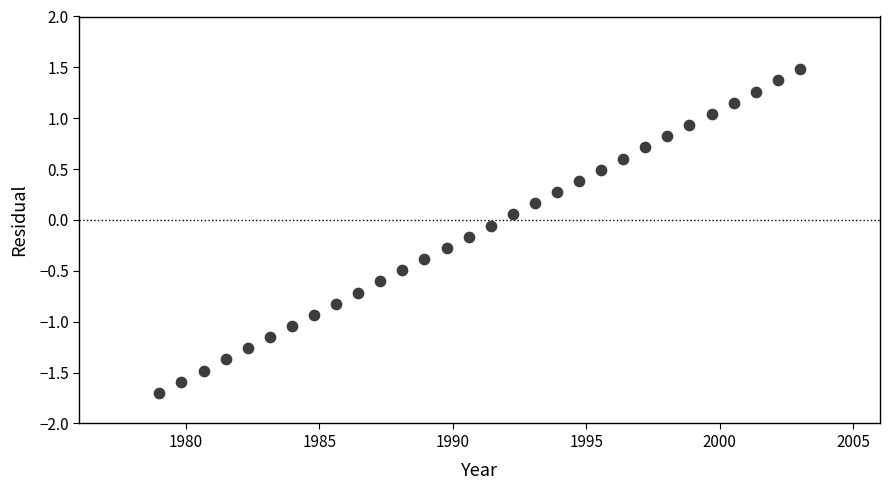

What is the range of Y values (max minus min)?

3.2